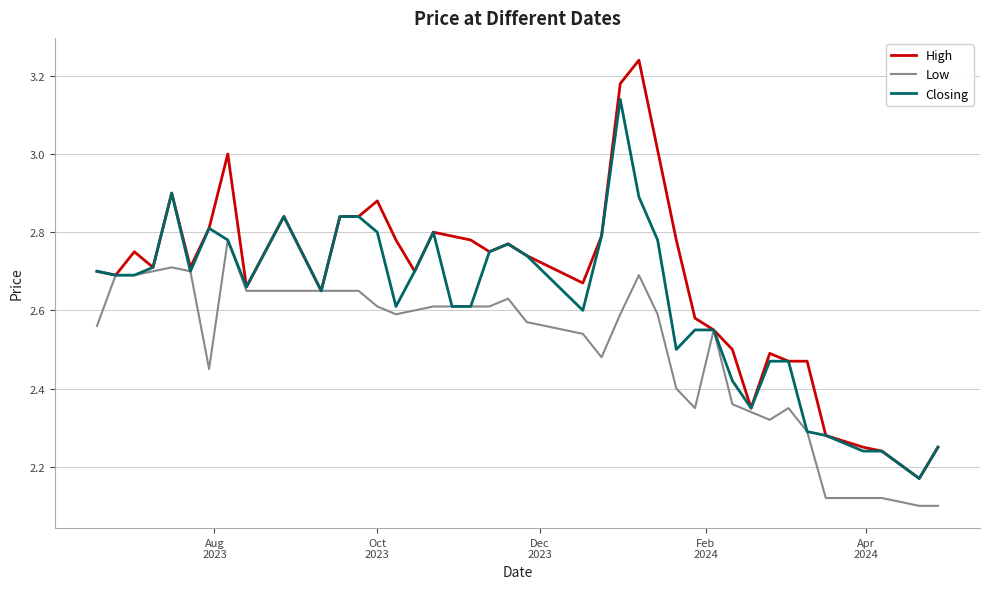

Rank the series by their average value, from highest to lowest.

High, Closing, Low